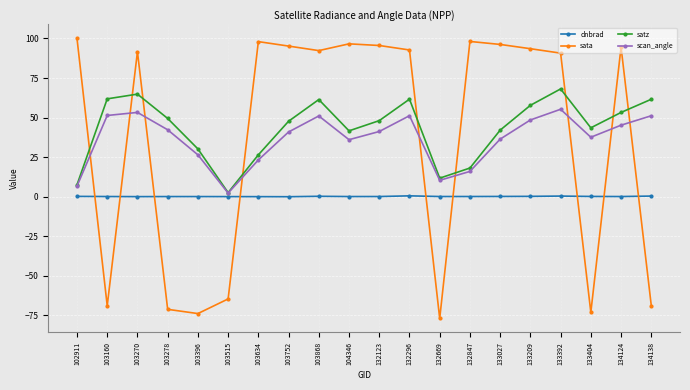

True or false: sata and satz cross at least once.

True